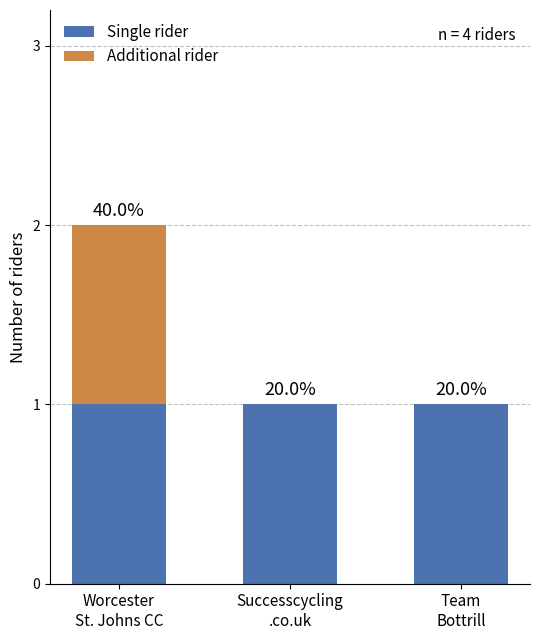

What are all the series names shown in the legend?

Single rider, Additional rider